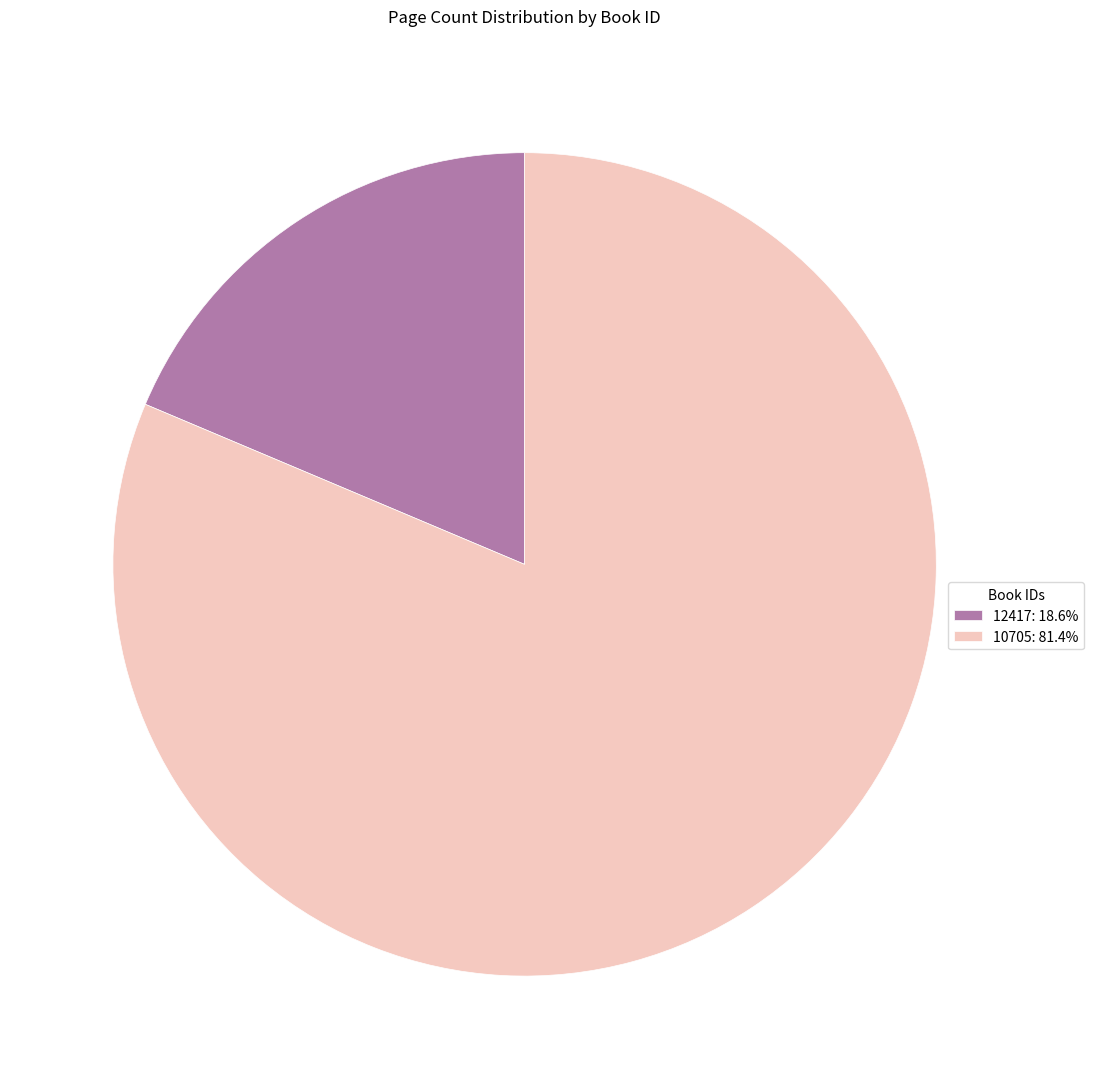

Do 10705: 81.4% and 12417: 18.6% together represent more than half of the pie?

Yes